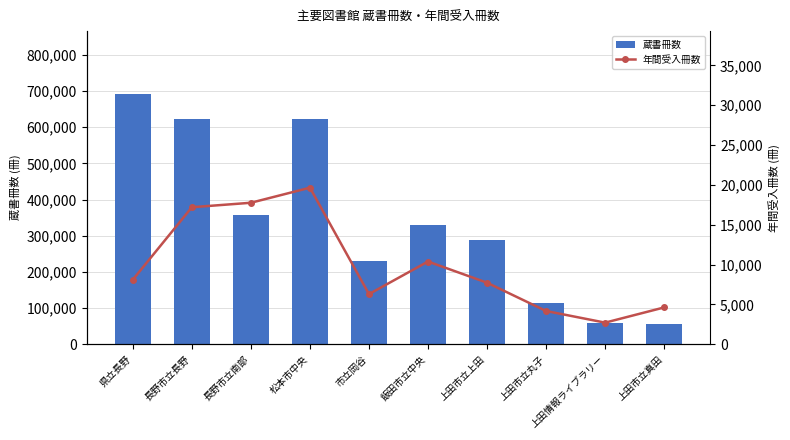

What is the highest value of the 年間受入冊数 series?

19651